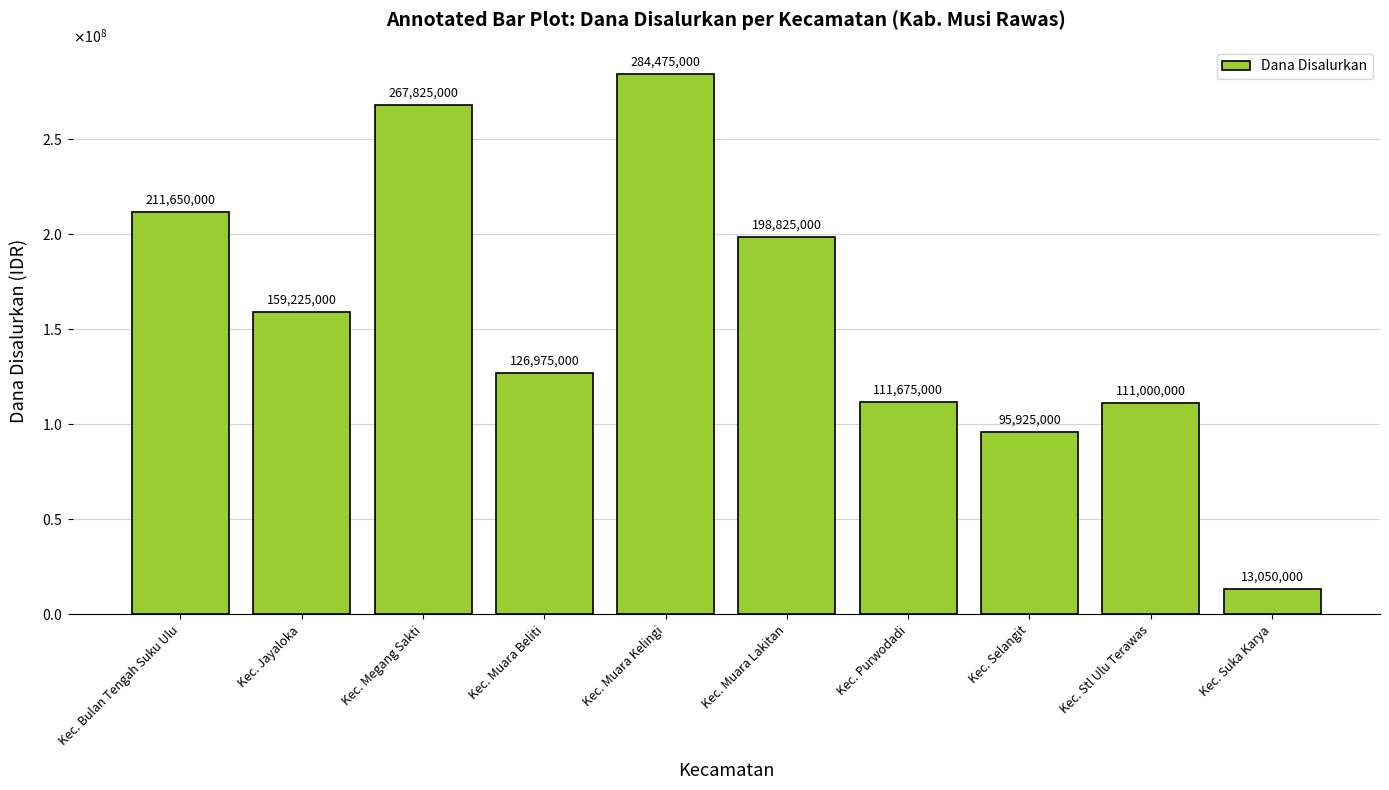

Are the bars horizontal?

No